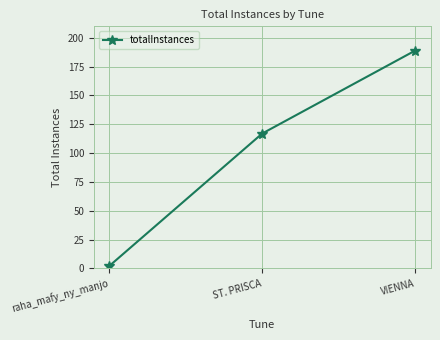

What is the sum of all values?

308